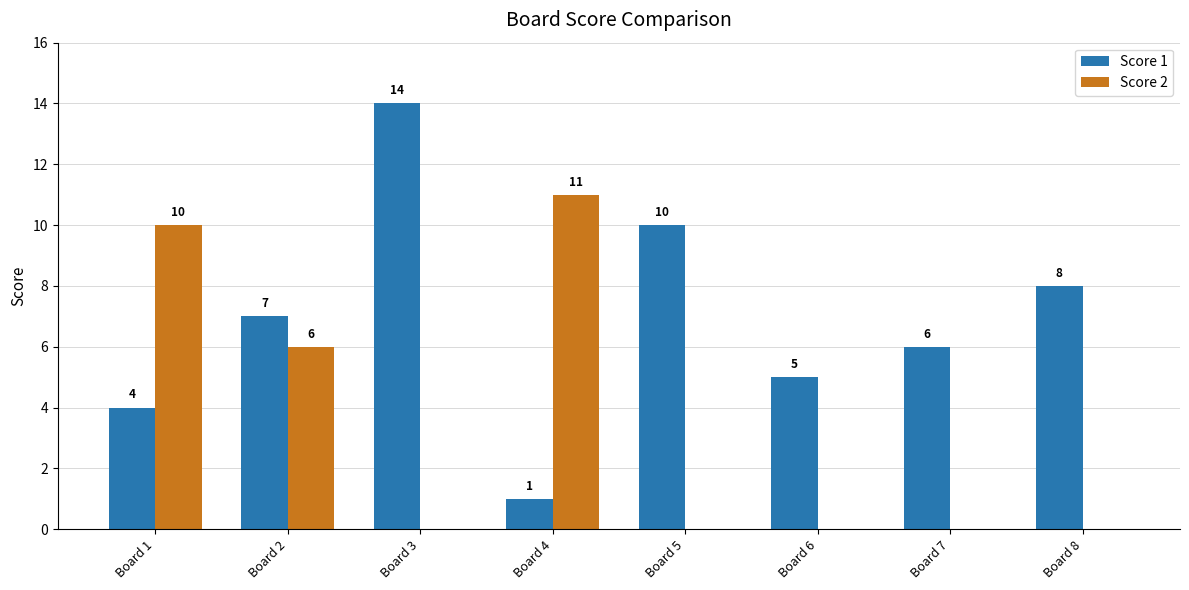

Which category has the highest value across all series?

Board 3